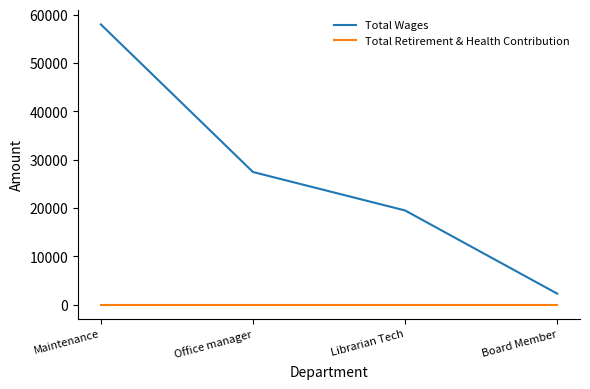

The value of Total Retirement & Health Contribution at Librarian Tech is 0. True or false?

True